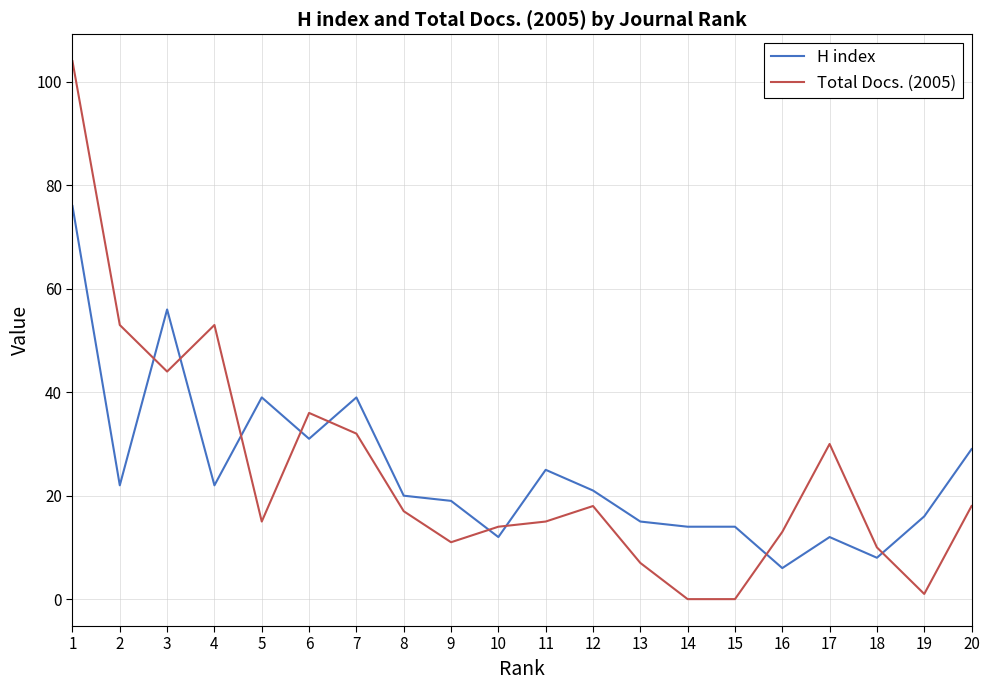

How many values in the H index series are below 21?

10